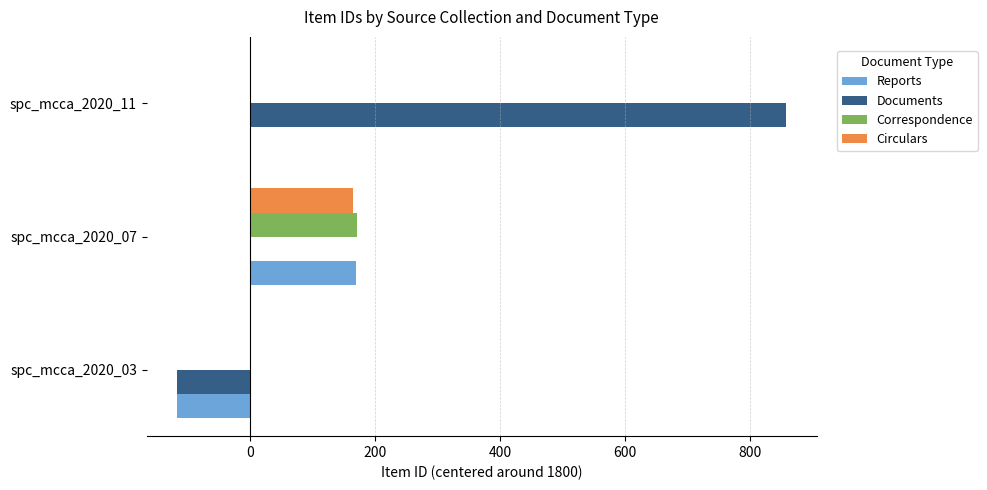

At which label is Reports closest to 27?

spc_mcca_2020_11